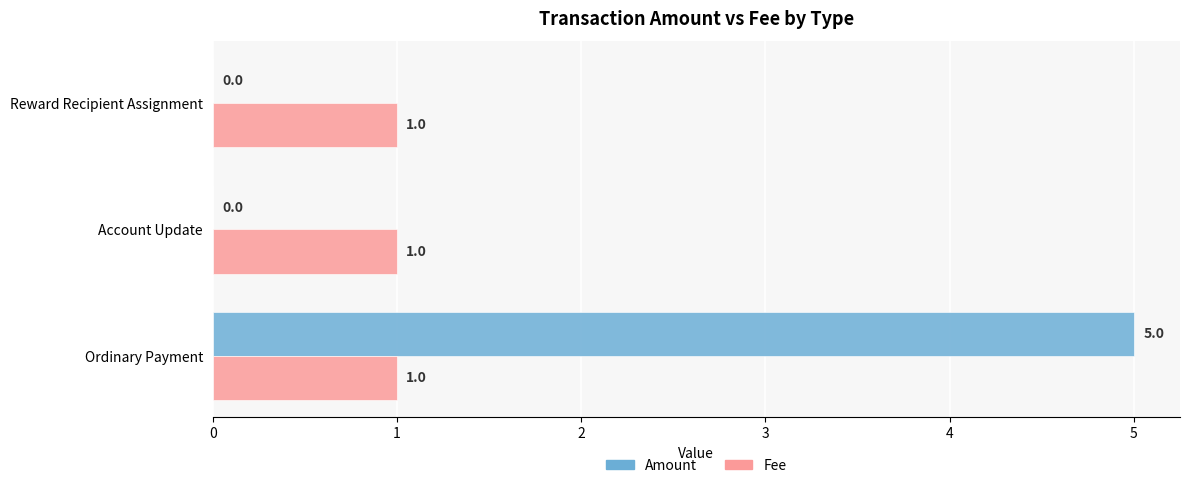

Which series changed the most between Reward Recipient Assignment and Ordinary Payment?

Amount